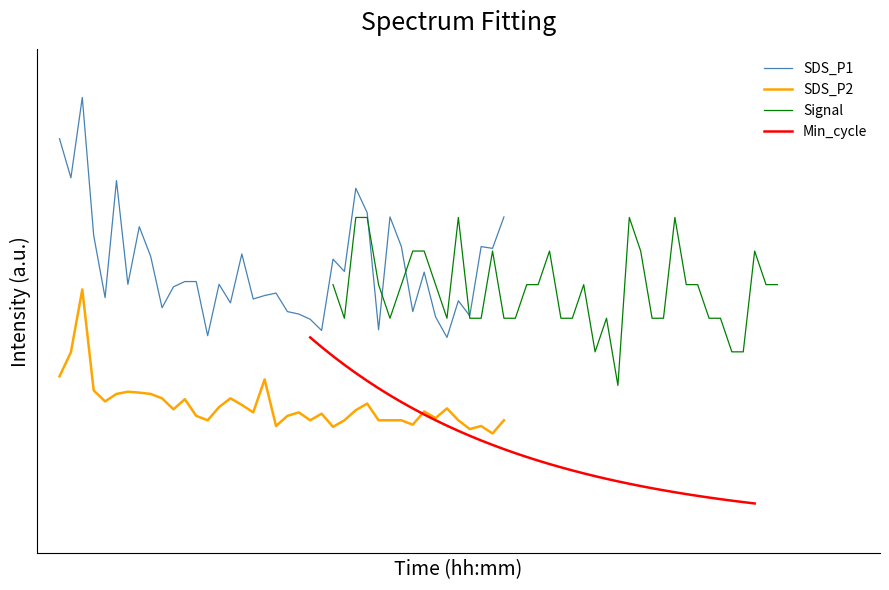

How many series are shown in this chart?

4